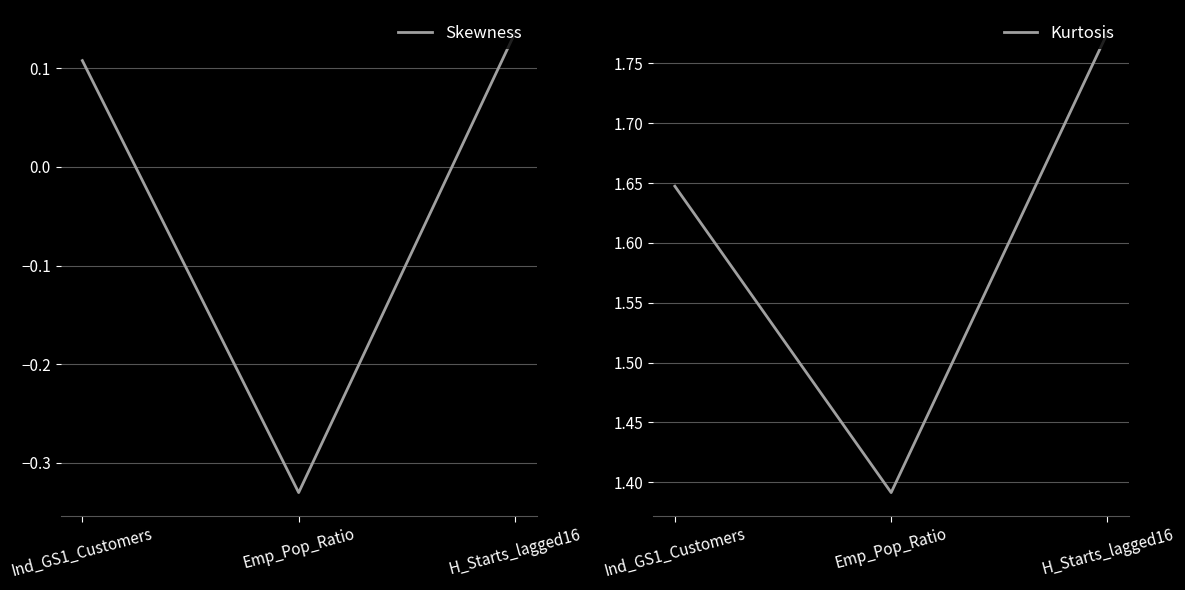

Between Ind_GS1_Customers and H_Starts_lagged16, which is larger?

H_Starts_lagged16